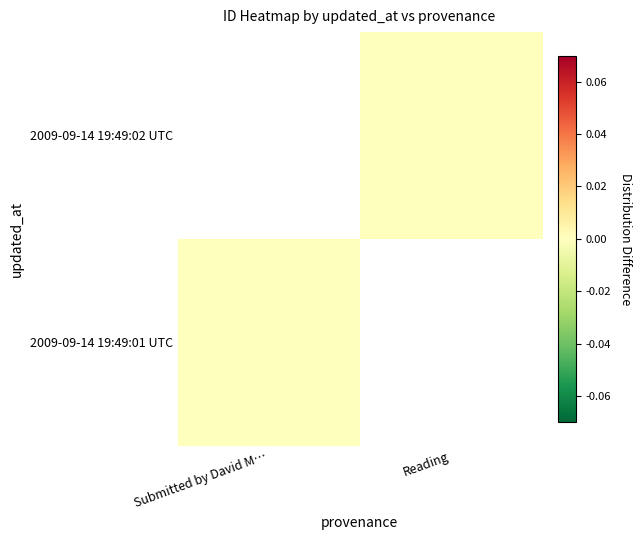

The 2009-09-14 19:49:01 UTC series shows -0.0 at Submitted by David M…. True or false?

True